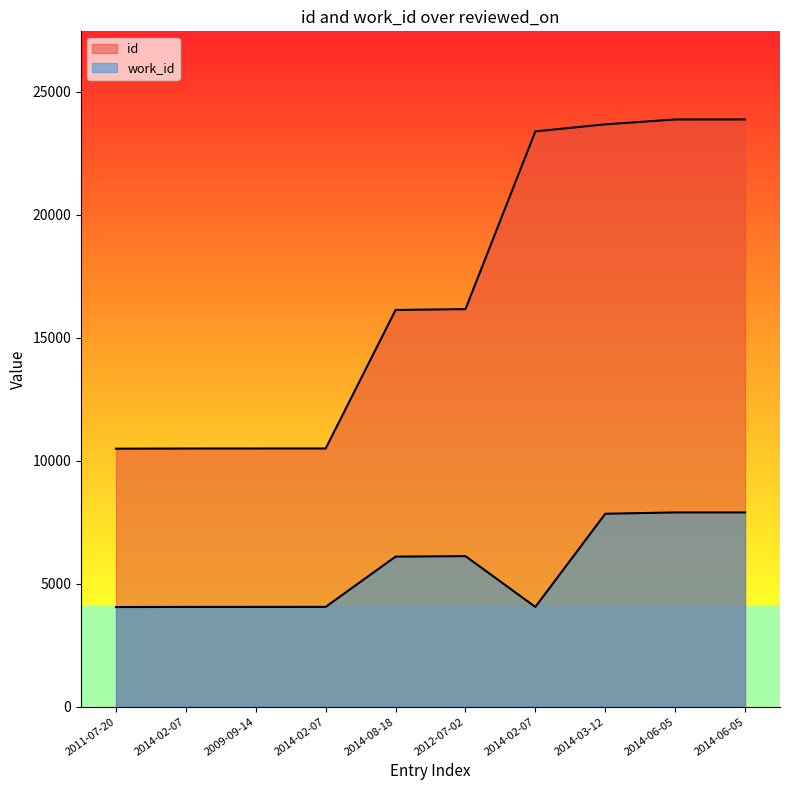

Which category has the highest value across all series?

2014-06-05